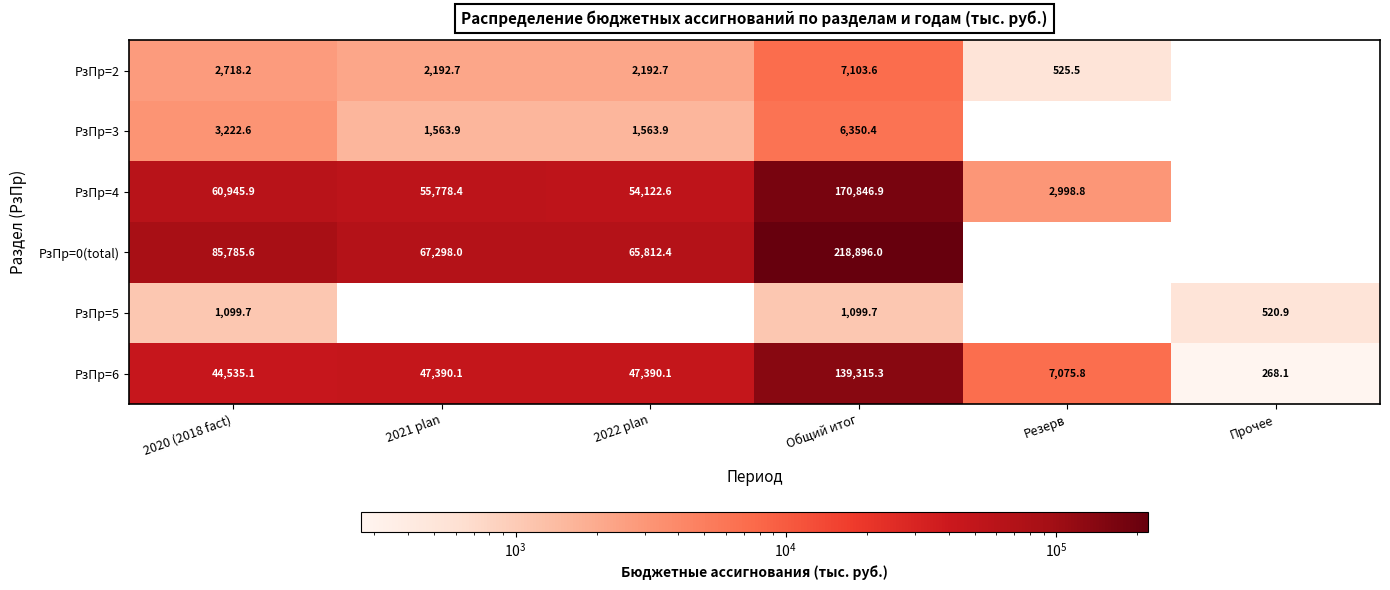

Is the value of РзПр=2 at 2021 plan greater than the value of РзПр=5 at 2020 (2018 fact)?

Yes